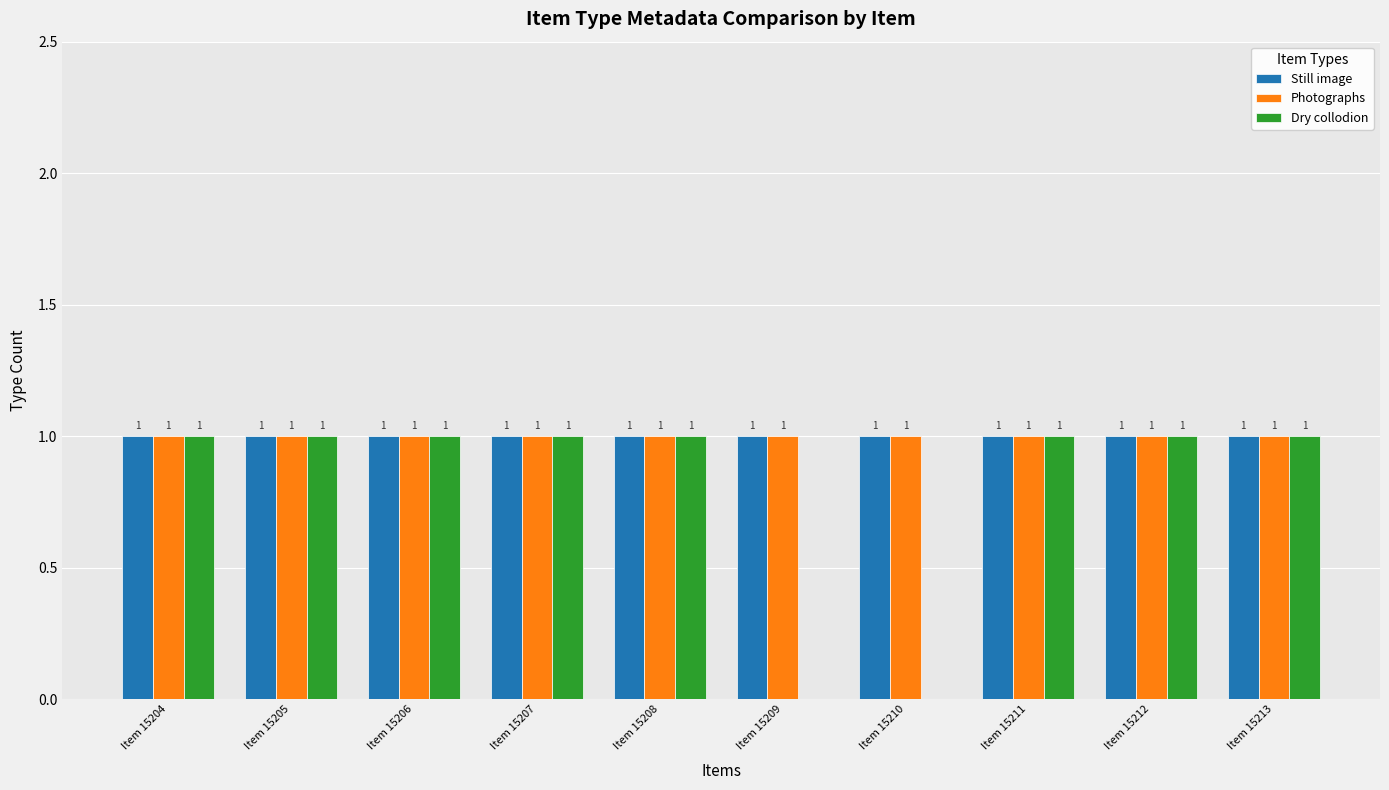

The value of Photographs at Item 15205 is 0. True or false?

False